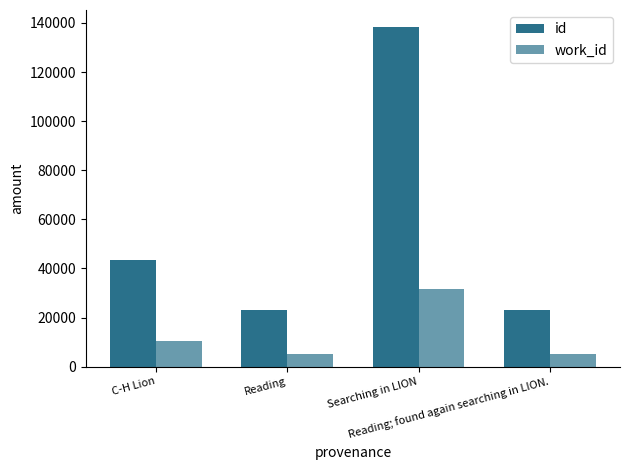

At Reading, list the series in order from smallest to largest.

work_id, id